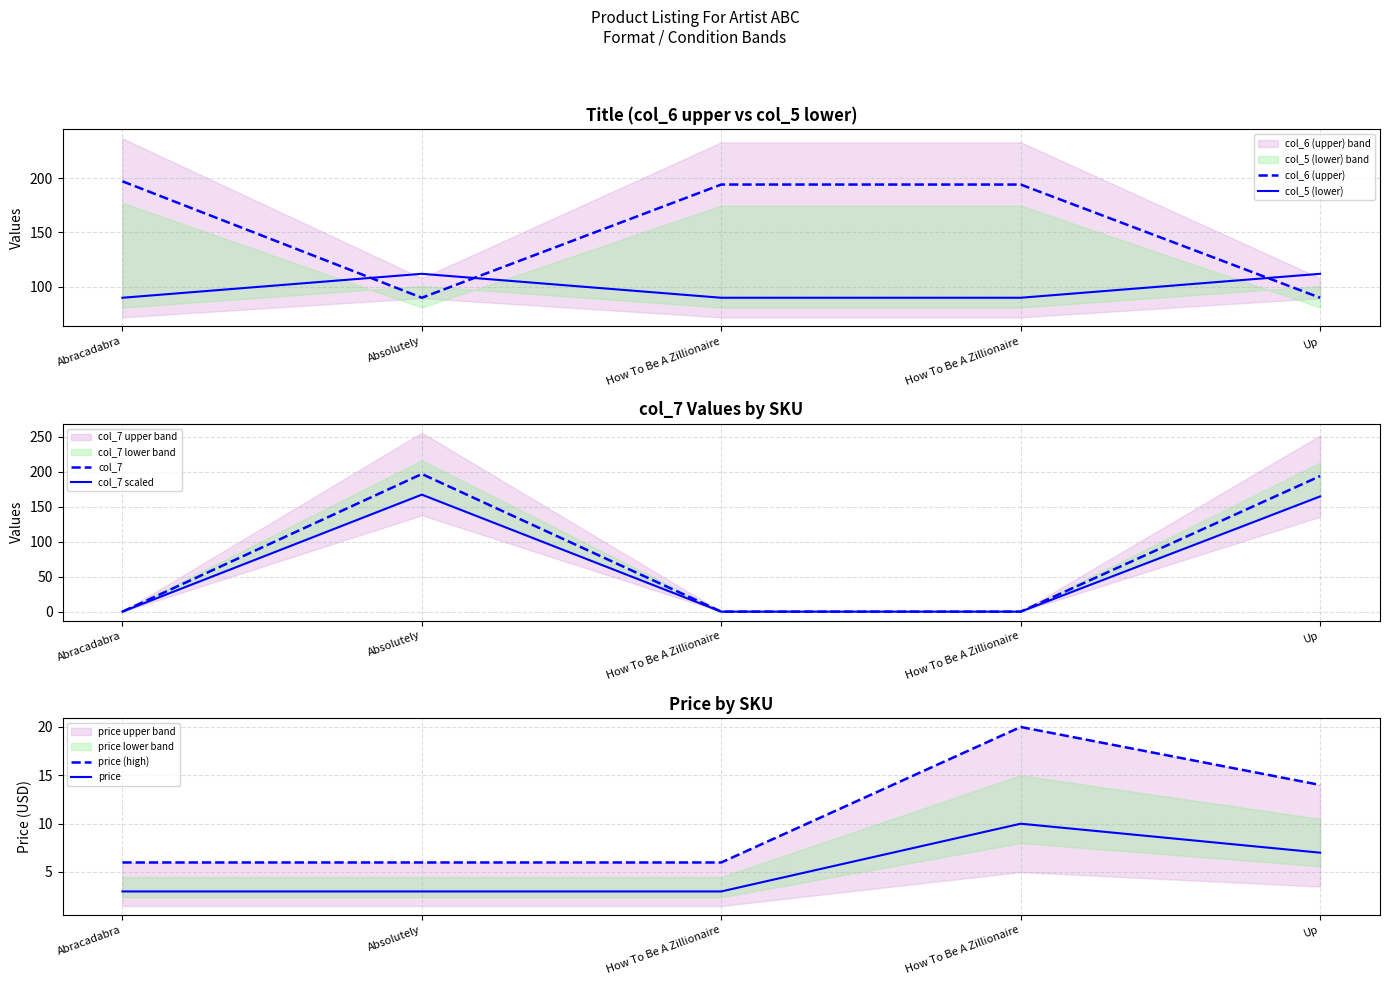

List the series in order of their peak value, lowest first.

price, price (high), col_5 (lower), col_7 scaled, col_6 (upper), col_7